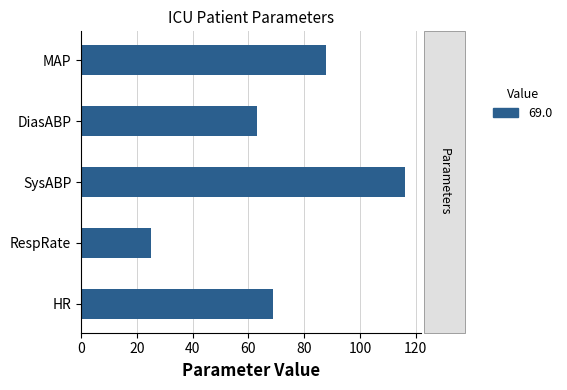

How many categories are shown in the chart?

5